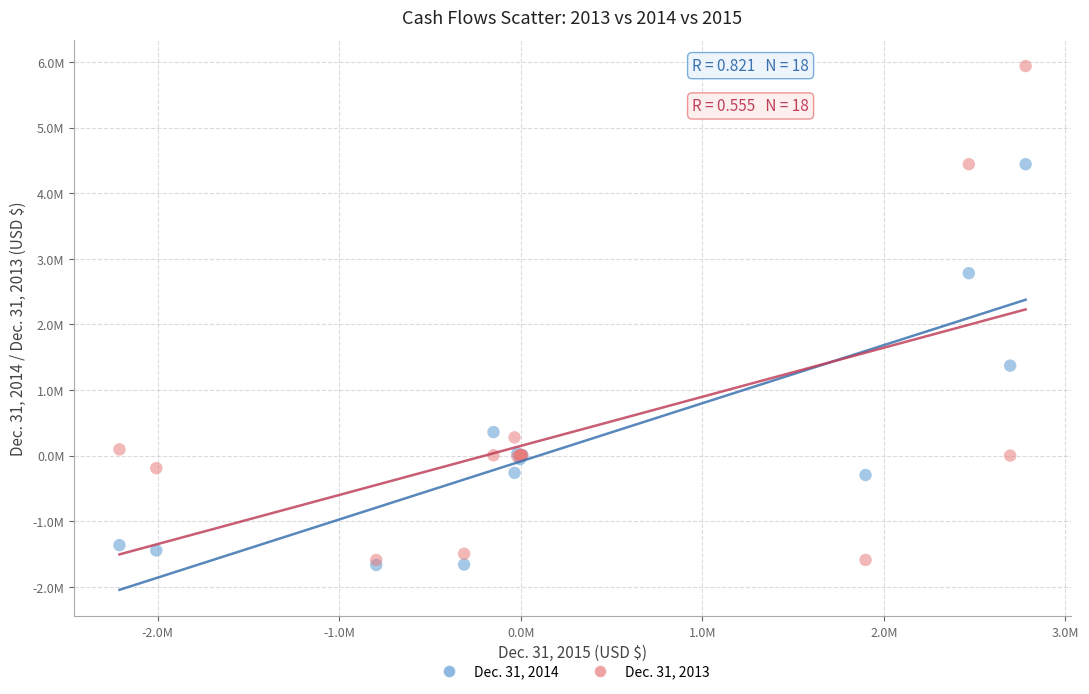

Which series reaches the minimum Y coordinate?

Dec. 31, 2014